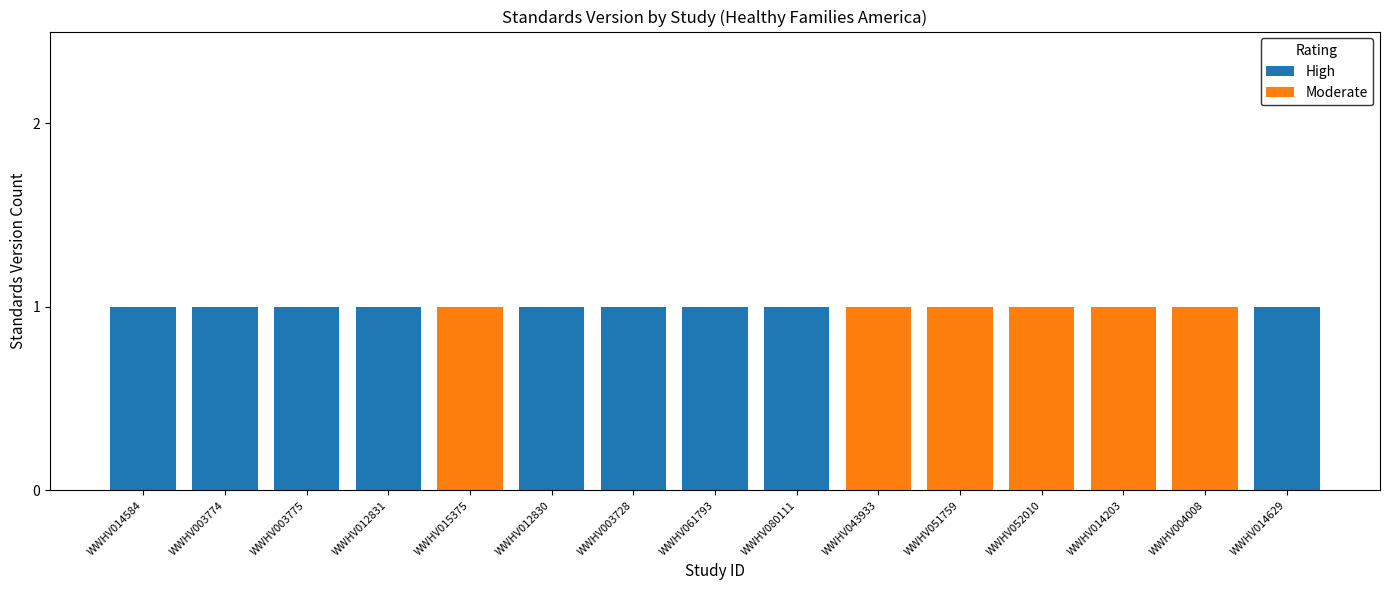

What is the sum of all High values?

9